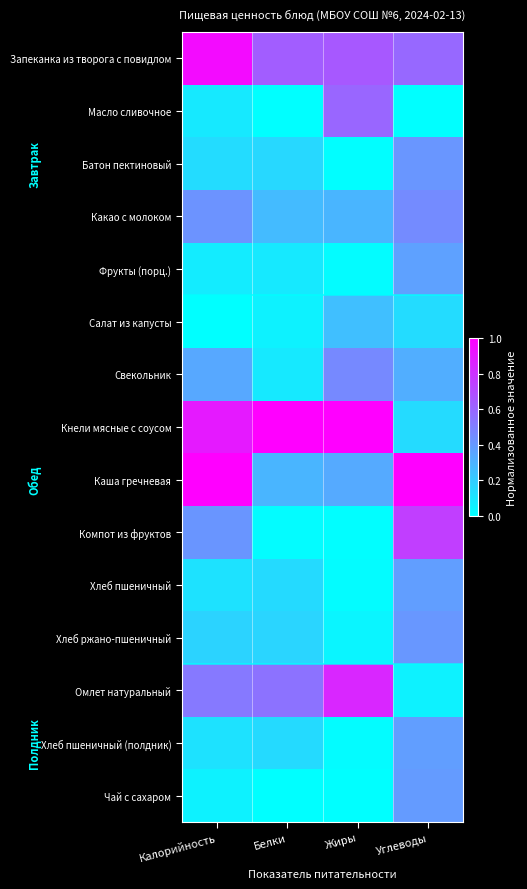

Rank the series at Жиры from highest to lowest value.

Кнели мясные с соусом, Омлет натуральный, Запеканка из творога с повидлом, Масло сливочное, Свекольник, Каша гречневая, Какао с молоком, Салат из капусты, Хлеб ржано-пшеничный, Фрукты (порц.), Хлеб пшеничный, Хлеб пшеничный (полдник), Компот из фруктов, Батон пектиновый, Чай с сахаром